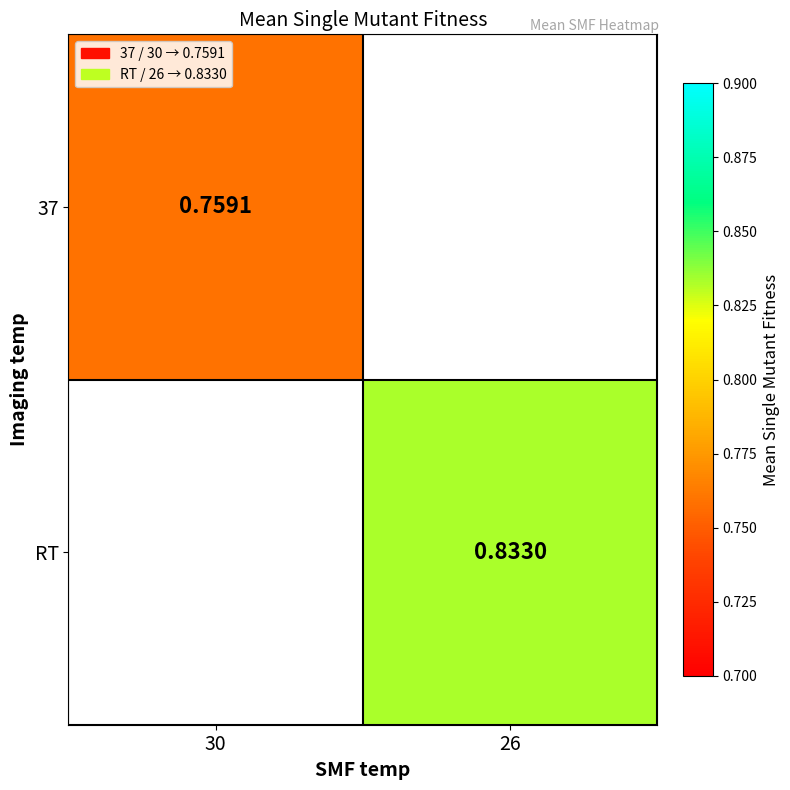

At how many categories does at least one series exceed 0?

2